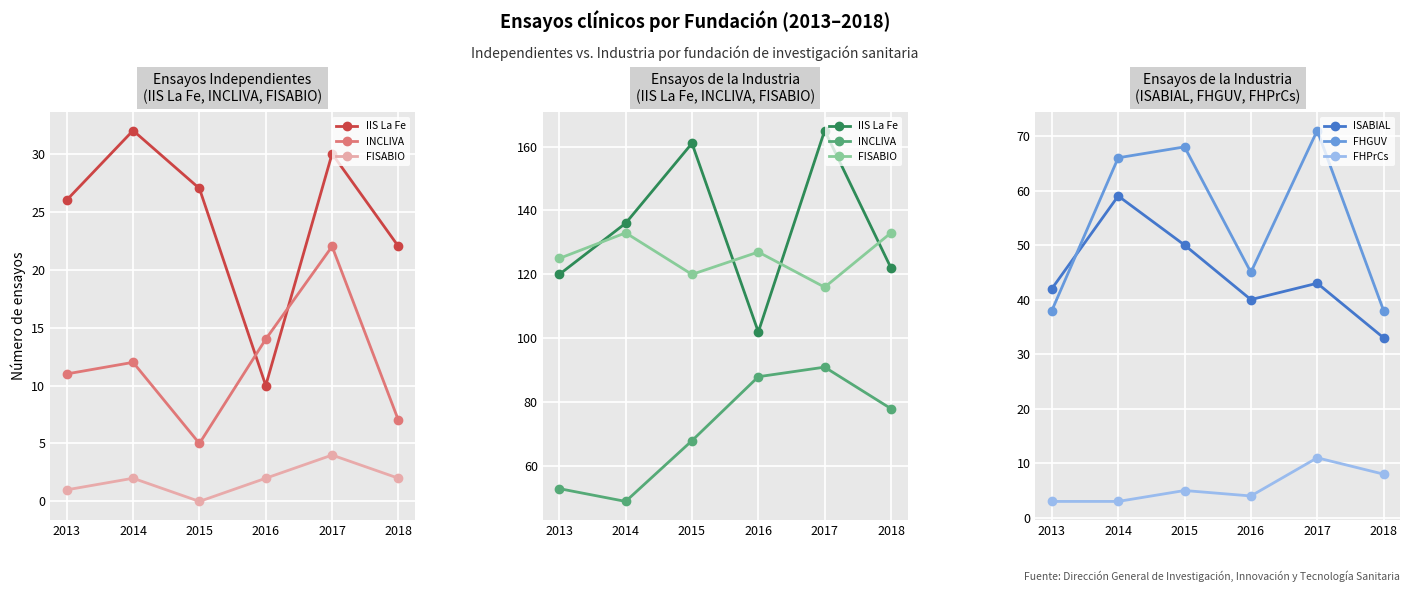

Where is IIS La Fe nearest to the value 133?

2014